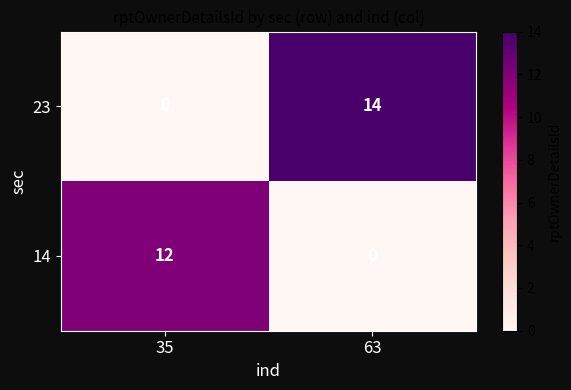

Which label corresponds to the largest value in the chart?

63